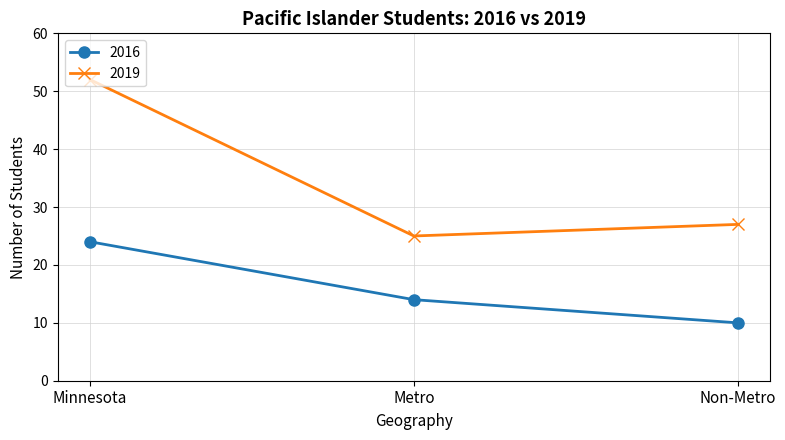

The 2016 series shows 36 at Minnesota. True or false?

False